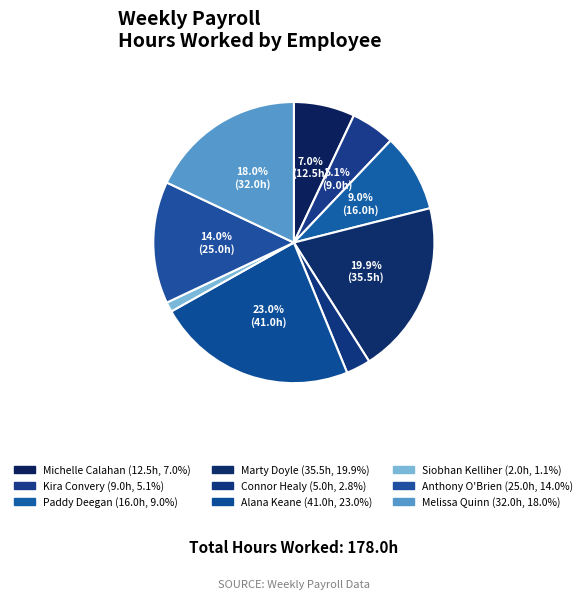

To the nearest percent, what portion does Siobhan Kelliher represent?

1%